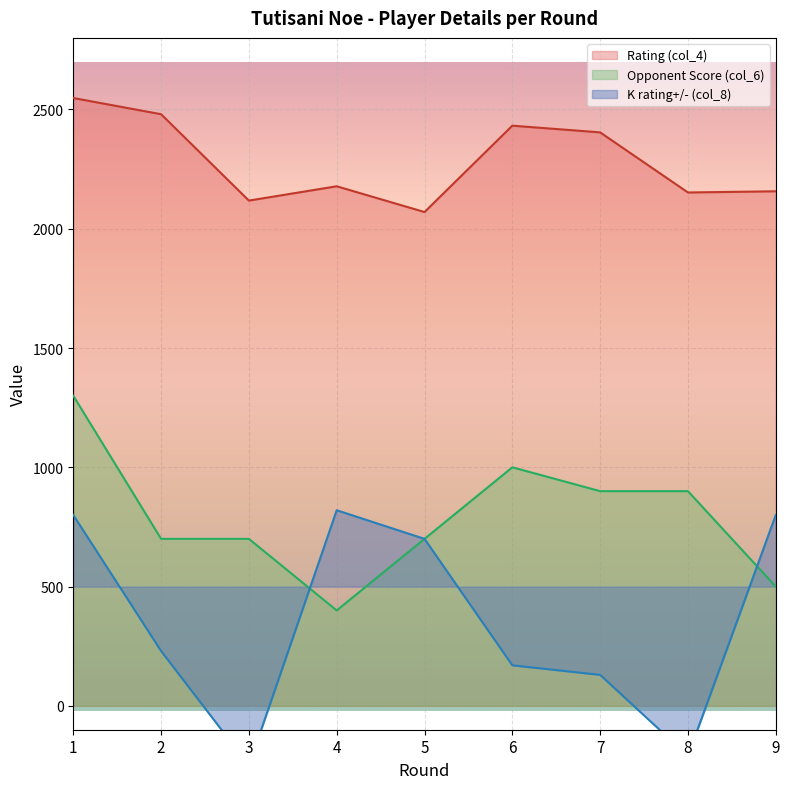

The value of K rating+/- (col_8) at 1 is 525. True or false?

False